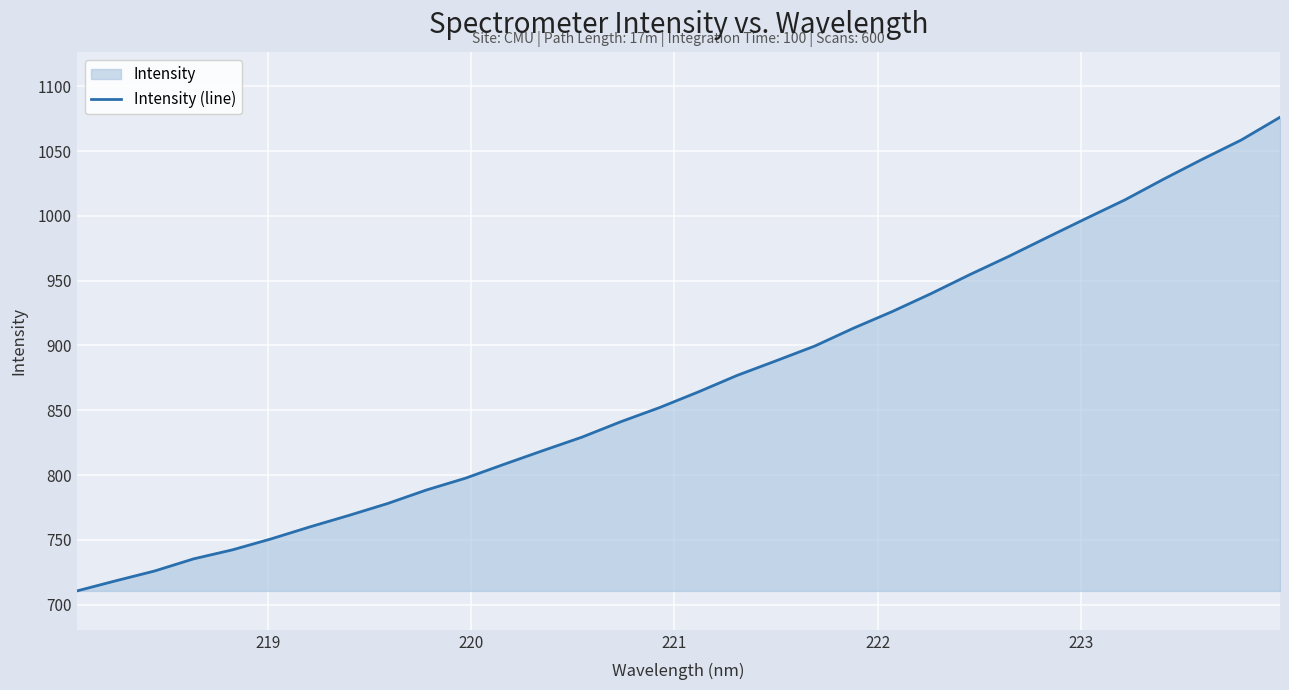

True or false: there are more than 0 points higher than both neighbors.

False